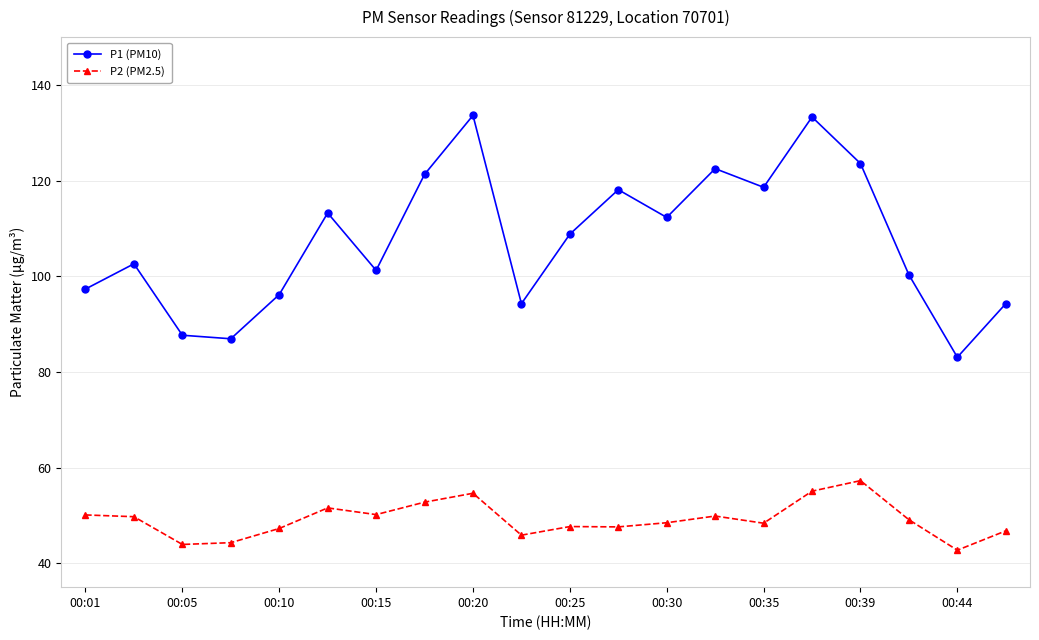

What is the value of the P2 (PM2.5) point at the 8th from the left?

52.8